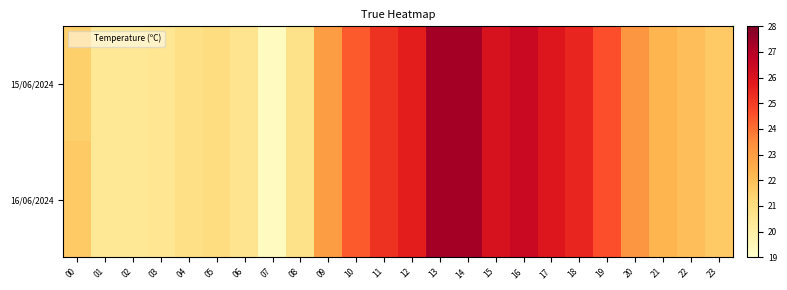

Between 05 and 13, which is larger?

13